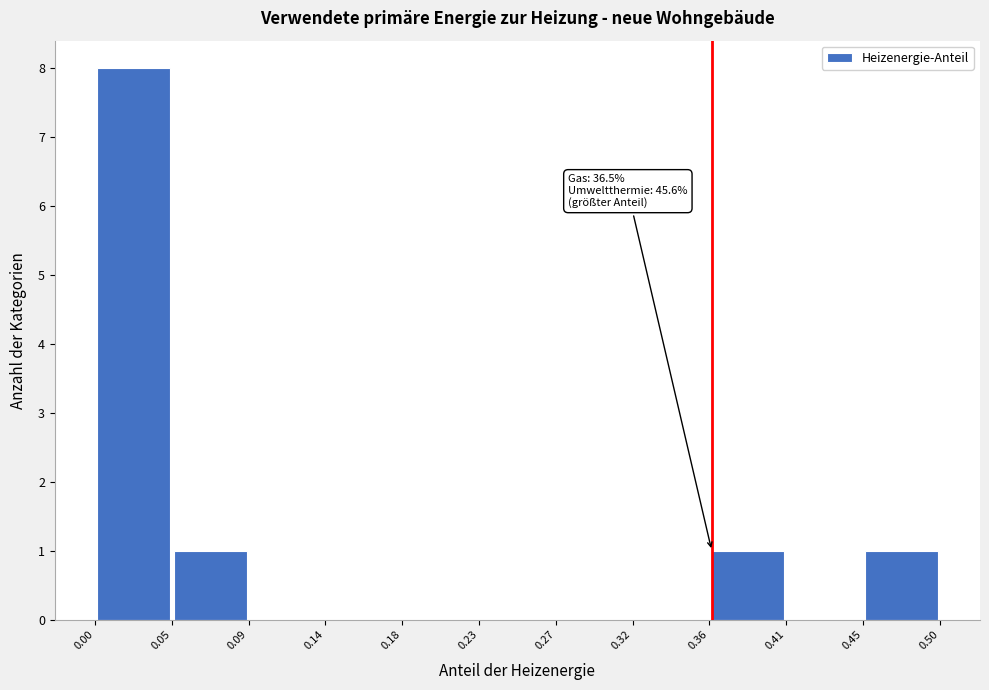

Over which range of the x-axis is the bar tallest?

0.00 to 0.05